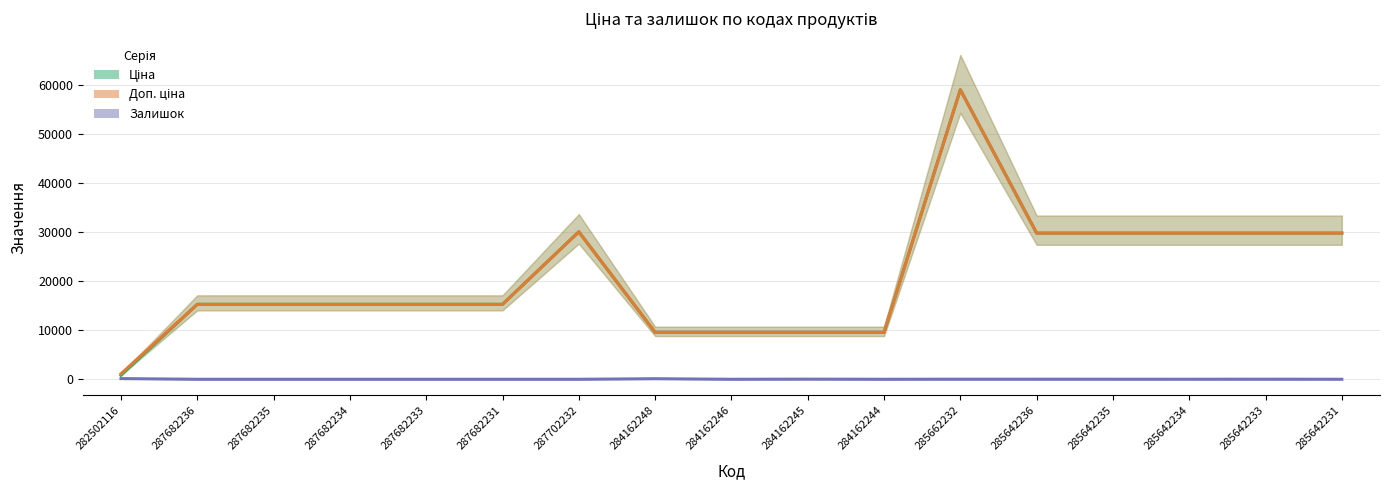

Reading left to right, what are all the values shown in this chart?

Ціна: 282502116=827.6	287682236=15288.0	287682235=15288.0	287682234=15288.0	287682233=15288.0	287682231=15288.0	287702232=30077.8	284162248=9585.4	284162246=9585.4	284162245=9585.4	284162244=9585.4	285662232=59075.7	285642236=29819.2	285642235=29819.2	285642234=29819.2	285642233=29819.2	285642231=29819.2
Доп. ціна: 282502116=1121.5	287682236=15288.0	287682235=15288.0	287682234=15288.0	287682233=15288.0	287682231=15288.0	287702232=30077.8	284162248=9585.4	284162246=9585.4	284162245=9585.4	284162244=9585.4	285662232=59075.7	285642236=29819.2	285642235=29819.2	285642234=29819.2	285642233=29819.2	285642231=29819.2
Залишок: 282502116=140.0	287682236=0.0	287682235=0.0	287682234=0.0	287682233=0.0	287682231=0.0	287702232=0.0	284162248=114.0	284162246=0.0	284162245=27.0	284162244=1.0	285662232=13.0	285642236=12.0	285642235=10.0	285642234=8.0	285642233=15.0	285642231=5.0